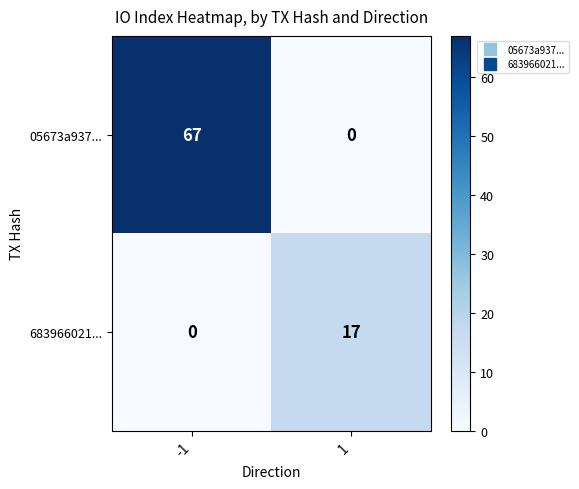

At how many categories does at least one series exceed 39?

1